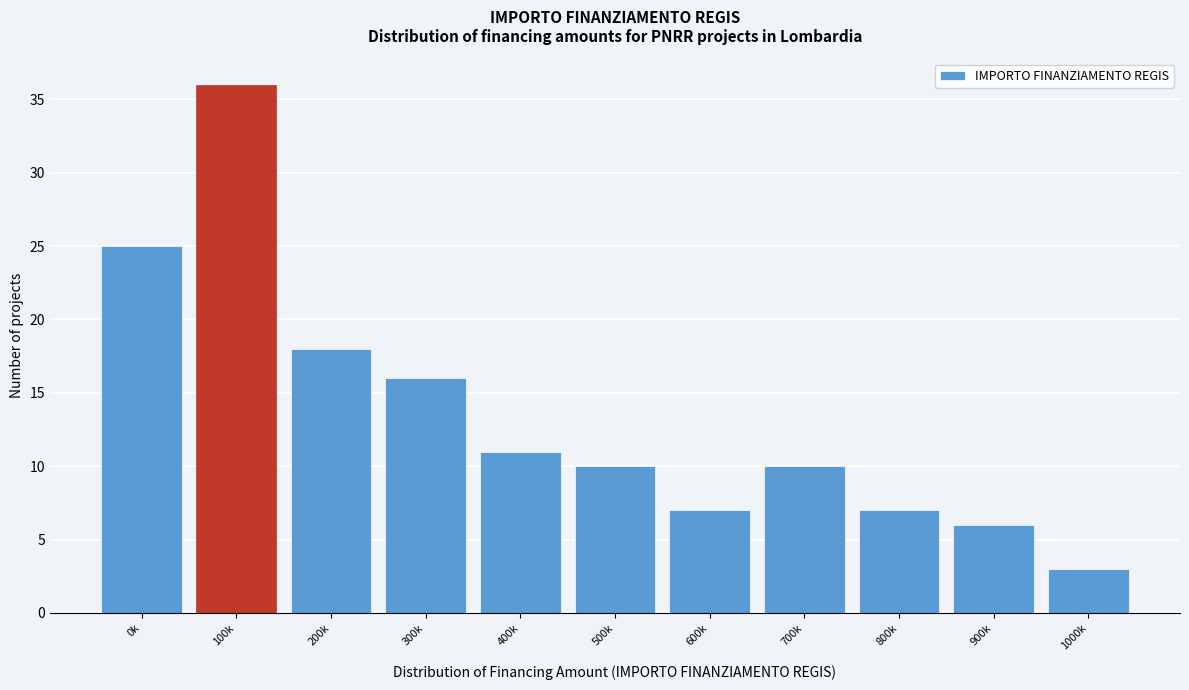

Reading left to right, list all the values displayed in this chart.

25	36	18	16	11	10	7	10	7	6	3